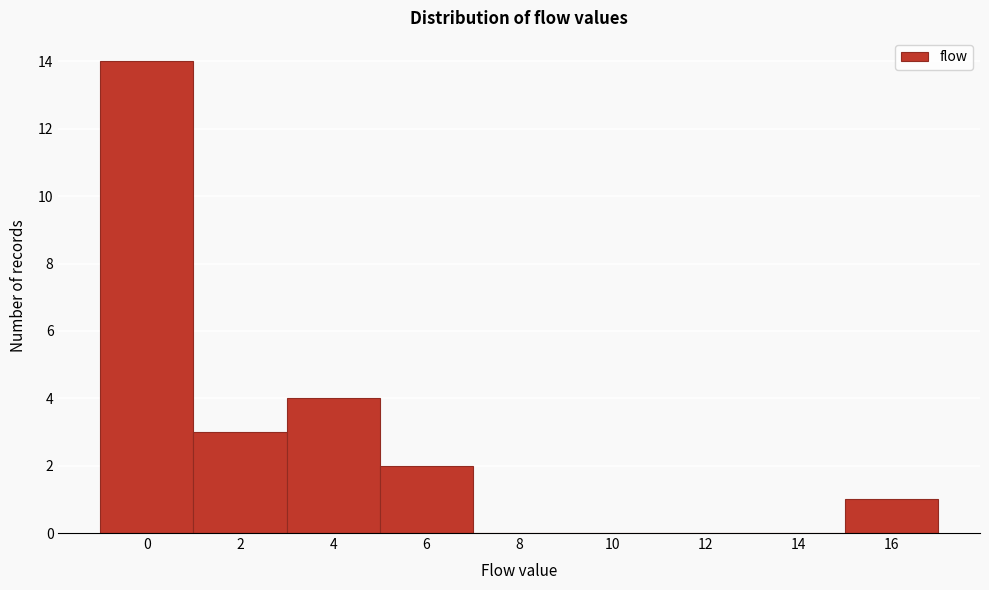

Reading left to right, extract all data points from this chart.

0=14	2=3	4=4	6=2	8=0	10=0	12=0	14=0	16=1